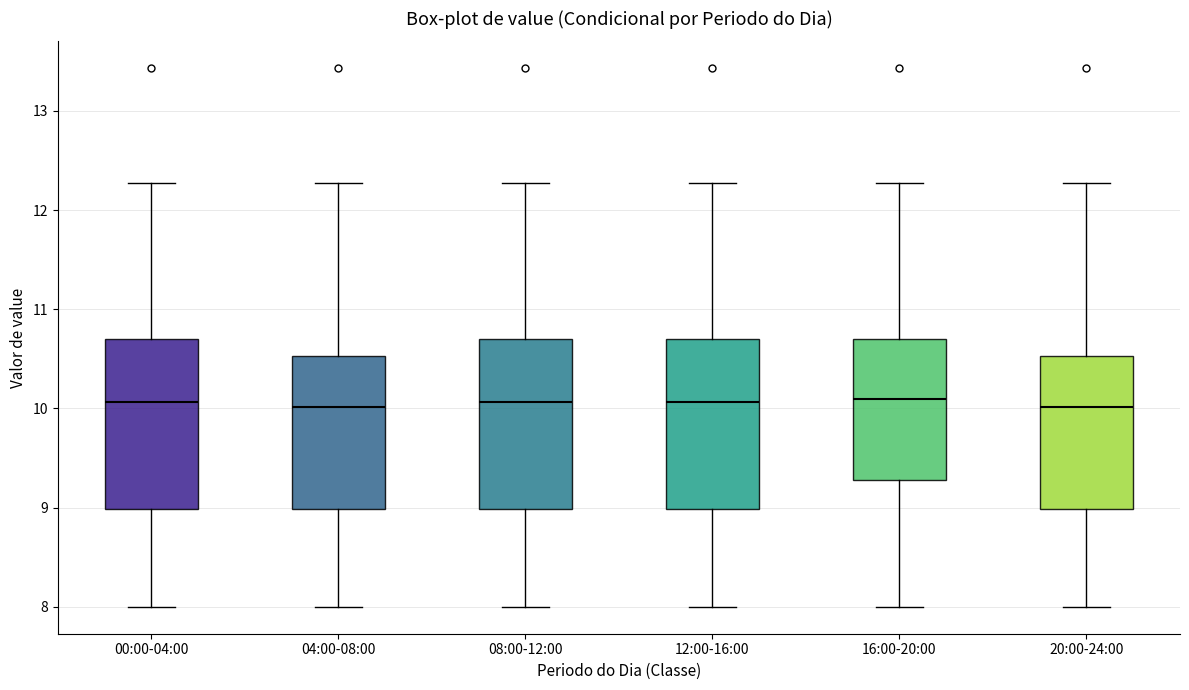

Reading left to right, read every box against the y-axis: the position of its median line, the range the box covers, and the ends of its whiskers. The values are not printed on the chart, so give them approximately, as read against the axis.

00:00-04:00: median 10.1, box 9.0 to 10.7, whiskers 8.0 to 12.3
04:00-08:00: median 10.0, box 9.0 to 10.5, whiskers 8.0 to 12.3
08:00-12:00: median 10.1, box 9.0 to 10.7, whiskers 8.0 to 12.3
12:00-16:00: median 10.1, box 9.0 to 10.7, whiskers 8.0 to 12.3
16:00-20:00: median 10.1, box 9.3 to 10.7, whiskers 8.0 to 12.3
20:00-24:00: median 10.0, box 9.0 to 10.5, whiskers 8.0 to 12.3